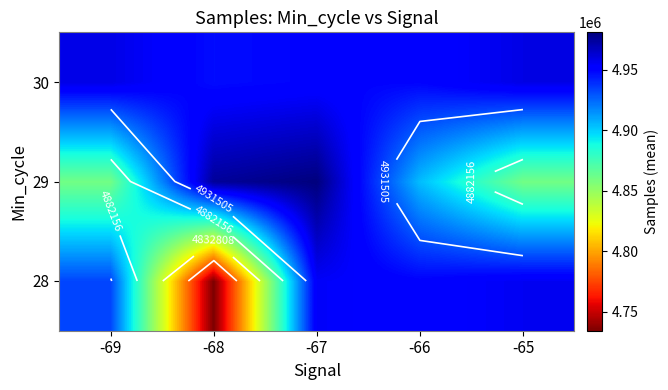

How many distinct data groups are displayed?

3